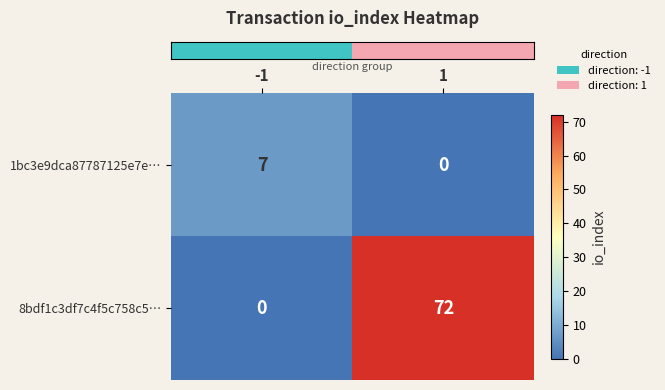

The value of 1bc3e9dca87787125e7e… at -1 is 7. True or false?

True